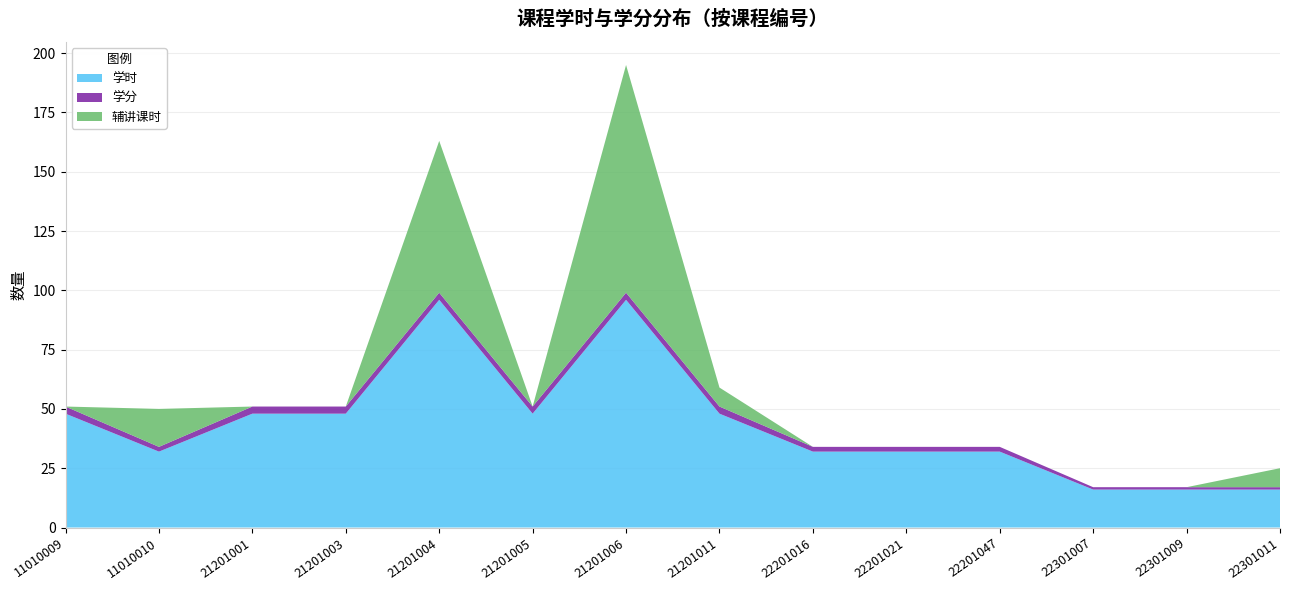

Reading right to left, what are all the values shown in this chart?

学时: 16	16	16	32	32	32	48	96	48	96	48	48	32	48
学分: 1	1	1	2	2	2	3	3	3	3	3	3	2	3
辅讲课时: 8	0	0	0	0	0	8	96	0	64	0	0	16	0